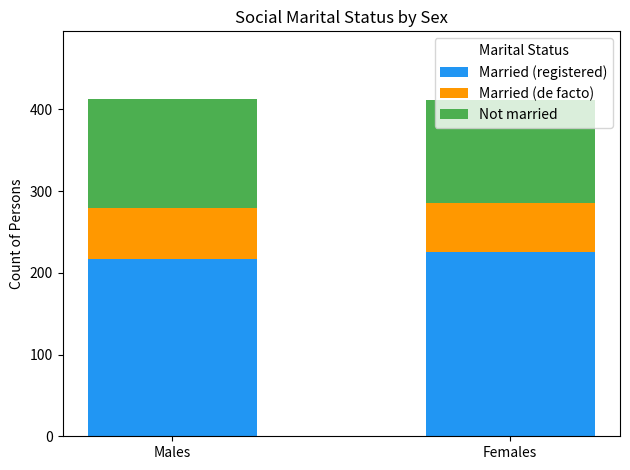

What is the maximum value for Married (registered)?

226